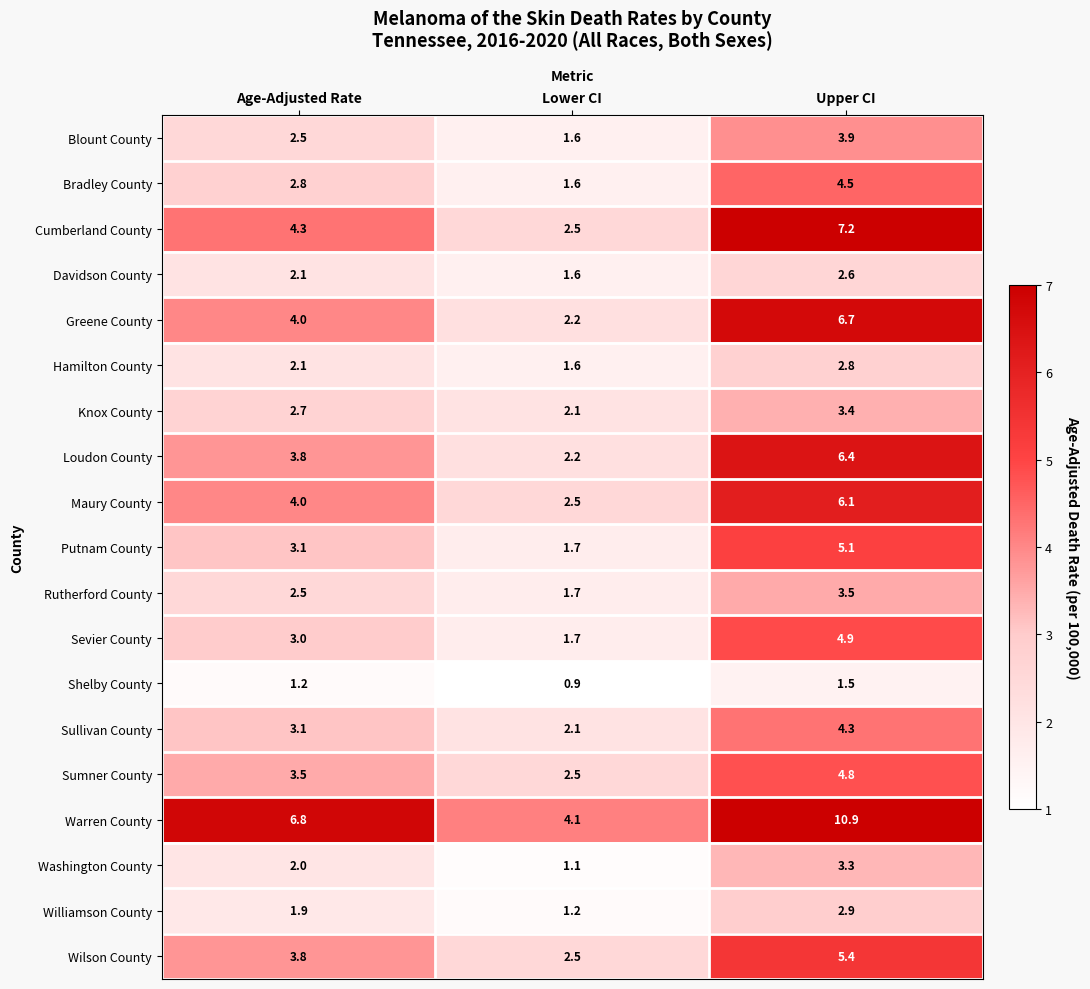

What is the total value across all series at Lower CI?

37.4